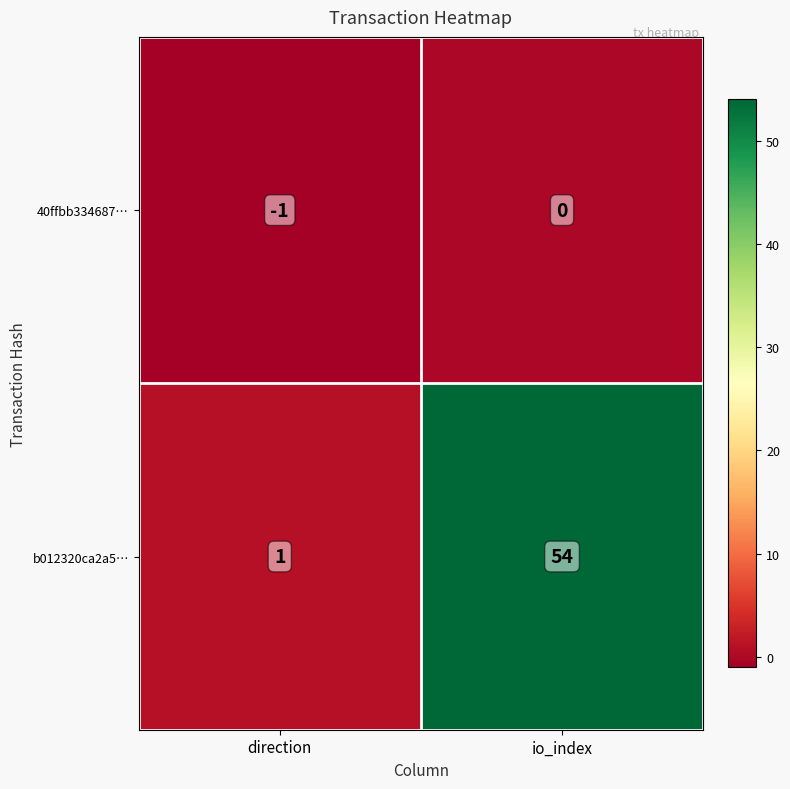

What is the average value of the b012320ca2a5… series?

28